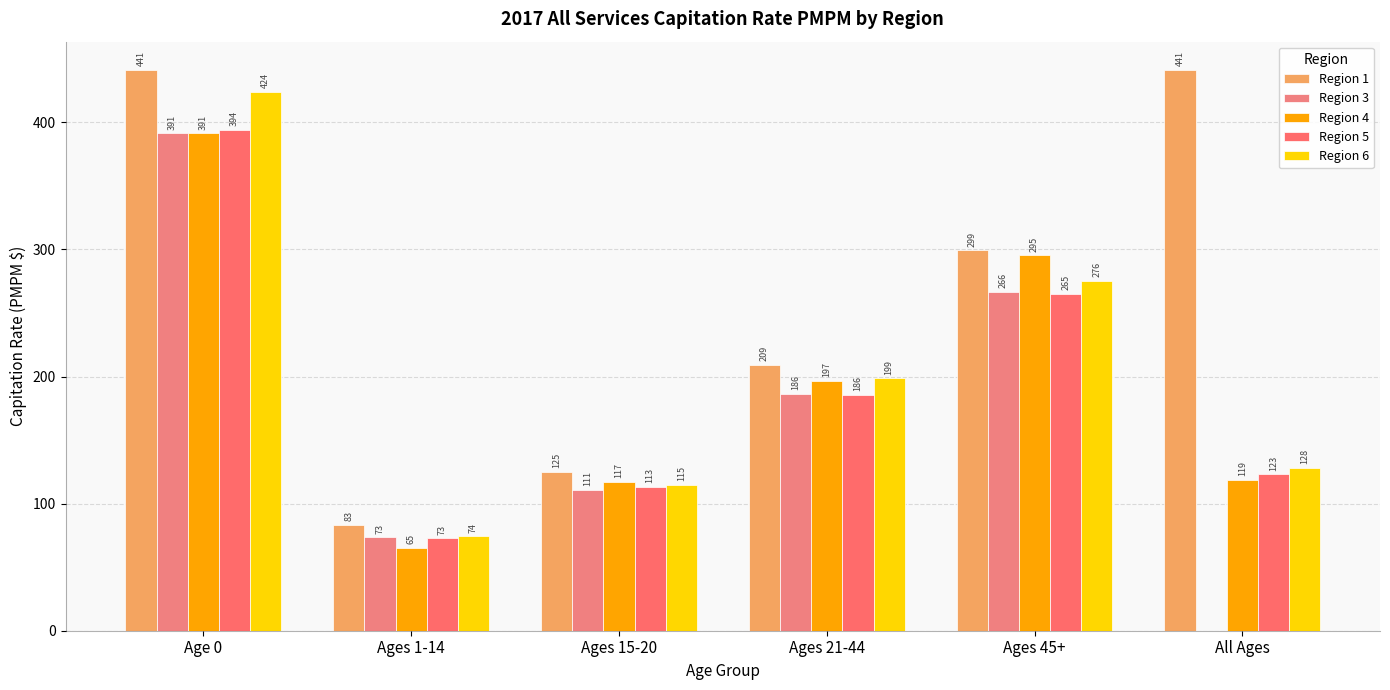

How many data points in Region 1 are above 299?

3